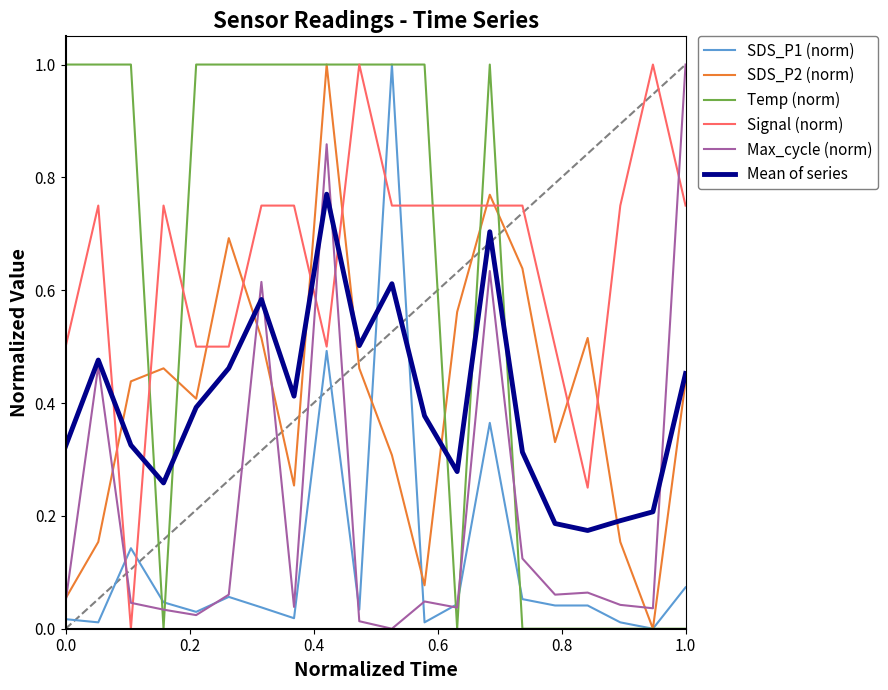

What is the greatest value displayed?

1.0